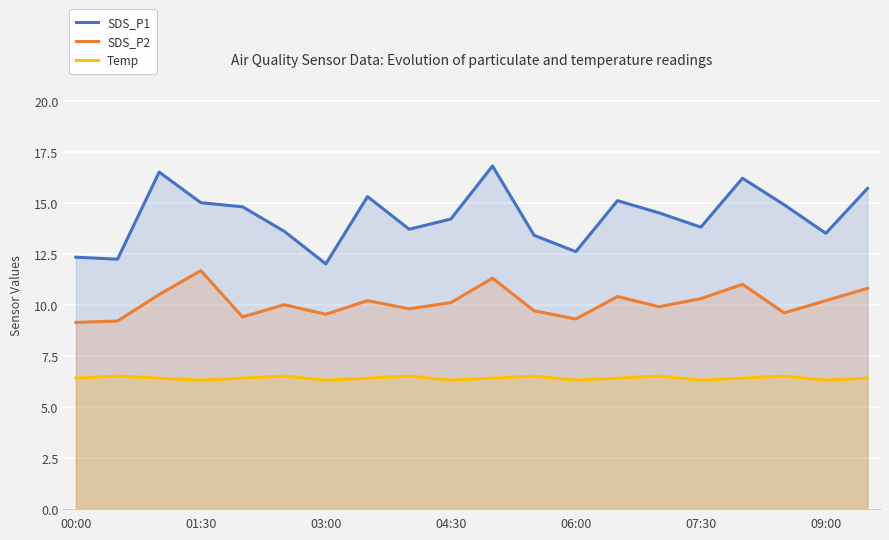

How many distinct data groups are displayed?

3